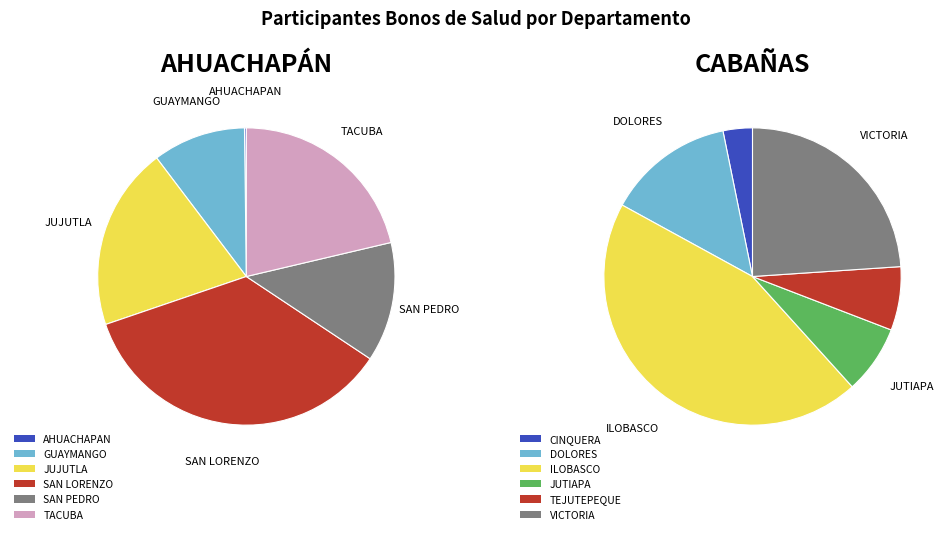

Is there any slice that represents more than half of the pie?

No